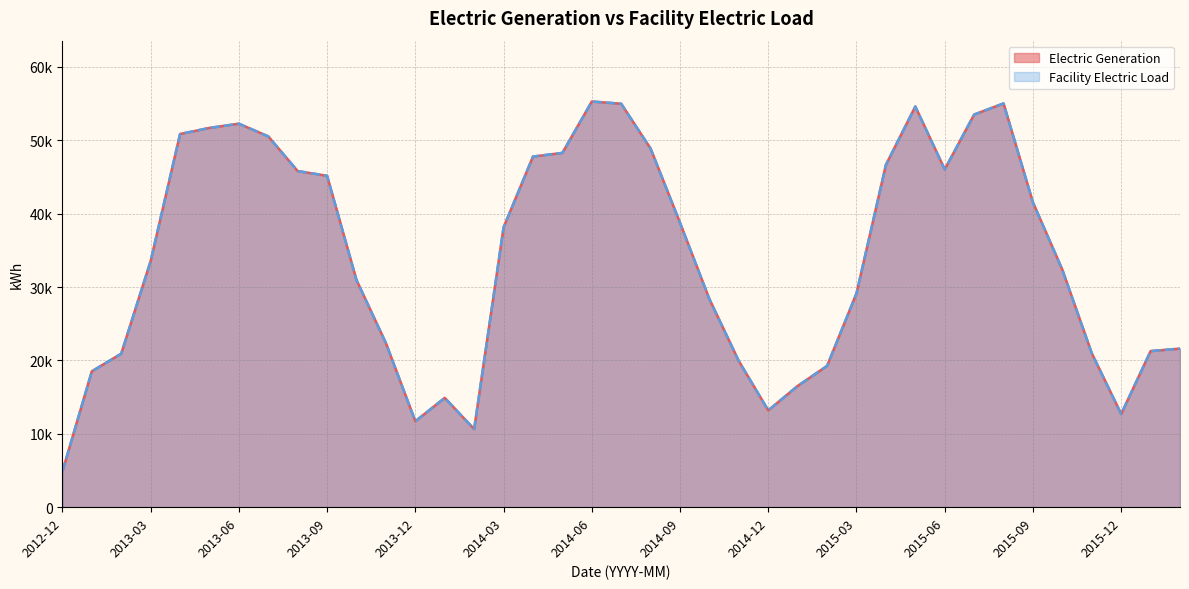

Rank the series by their maximum value, from lowest to highest.

Electric Generation, Facility Electric Load